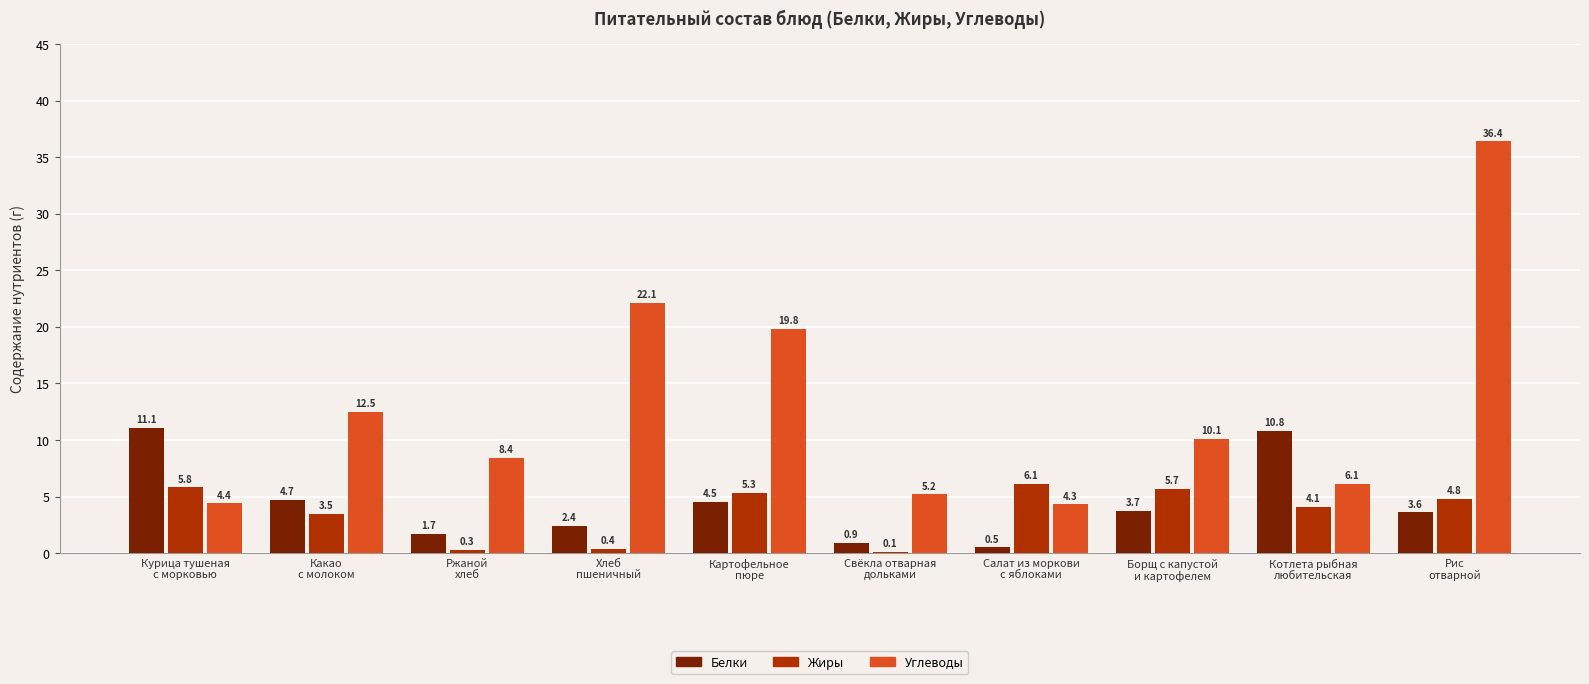

Reading right to left, what are all the values shown in this chart?

Белки: Рис
отварной=3.6	Котлета рыбная
любительская=10.8	Борщ с капустой
и картофелем=3.7	Салат из моркови
с яблоками=0.5	Свёкла отварная
дольками=0.9	Картофельное
пюре=4.5	Хлеб
пшеничный=2.4	Ржаной
хлеб=1.7	Какао
с молоком=4.7	Курица тушеная
с морковью=11.1
Жиры: Рис
отварной=4.8	Котлета рыбная
любительская=4.1	Борщ с капустой
и картофелем=5.7	Салат из моркови
с яблоками=6.1	Свёкла отварная
дольками=0.1	Картофельное
пюре=5.3	Хлеб
пшеничный=0.4	Ржаной
хлеб=0.3	Какао
с молоком=3.5	Курица тушеная
с морковью=5.8
Углеводы: Рис
отварной=36.4	Котлета рыбная
любительская=6.1	Борщ с капустой
и картофелем=10.1	Салат из моркови
с яблоками=4.3	Свёкла отварная
дольками=5.2	Картофельное
пюре=19.8	Хлеб
пшеничный=22.1	Ржаной
хлеб=8.4	Какао
с молоком=12.5	Курица тушеная
с морковью=4.4